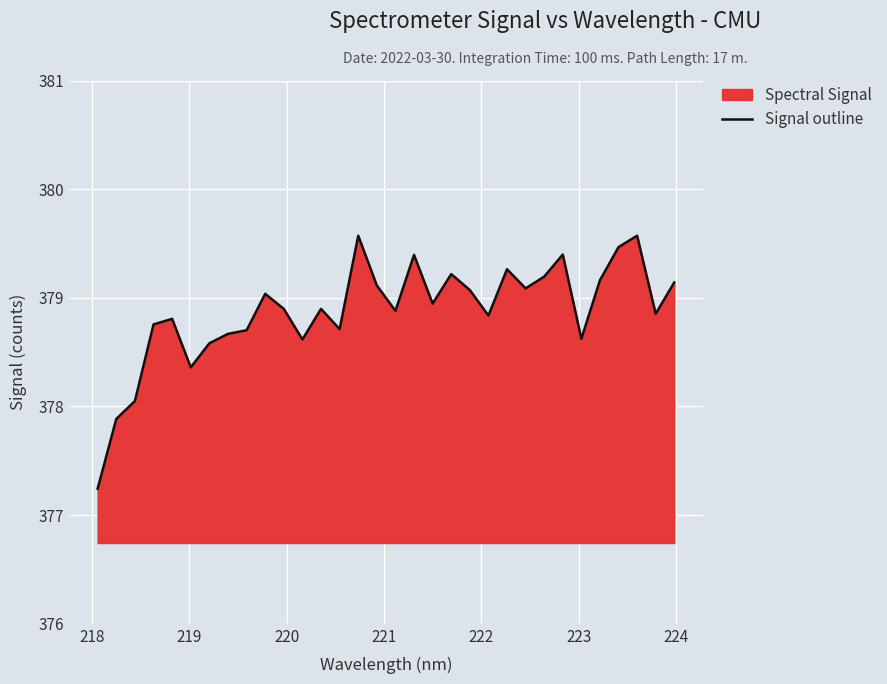

What is the average value?

378.9